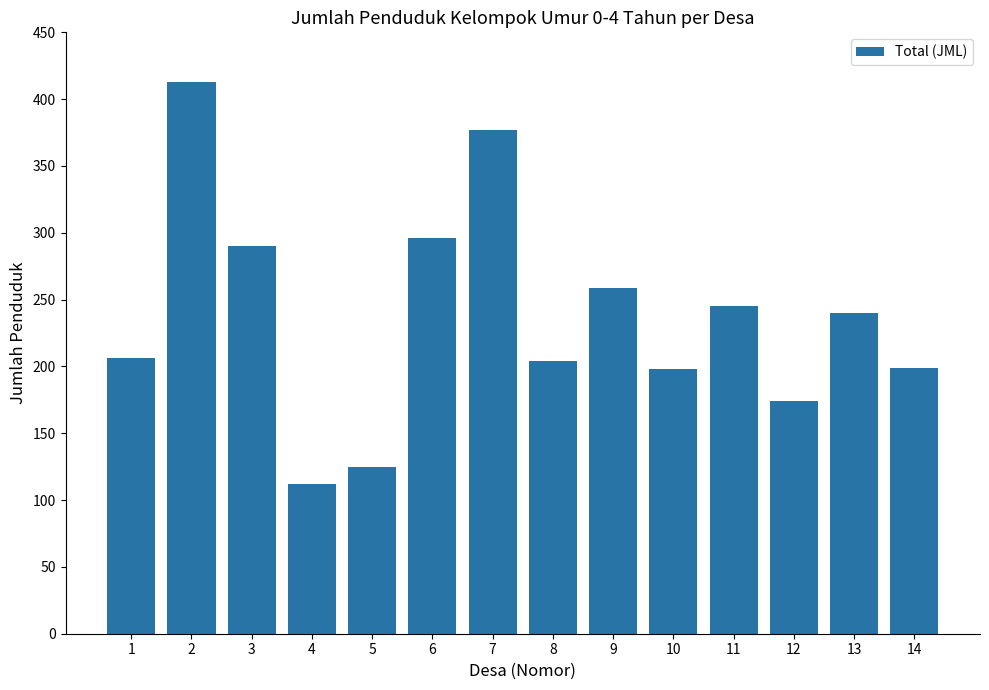

What is the ratio of the value at 13 to the value at 4?

2.1